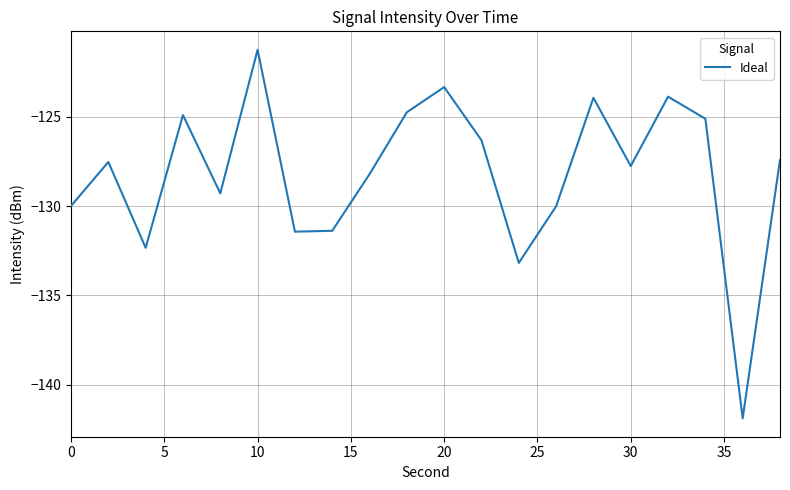

What is the greatest value displayed?

-121.3